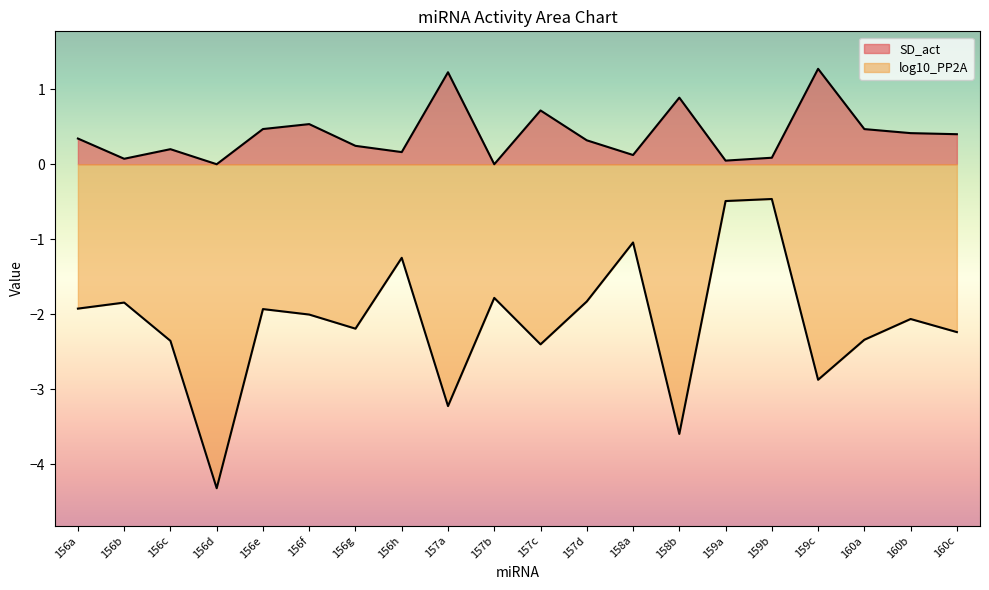

True or false: SD_act and log10_PP2A cross at least once.

False